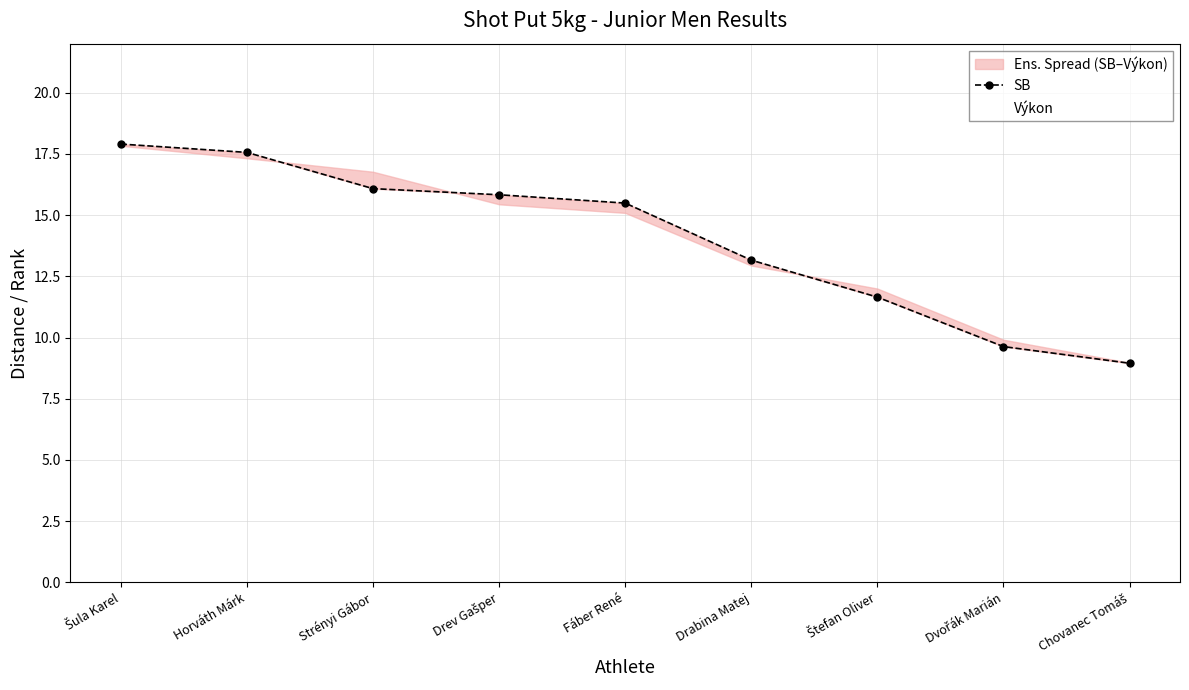

How many data points in SB are above 15?

5